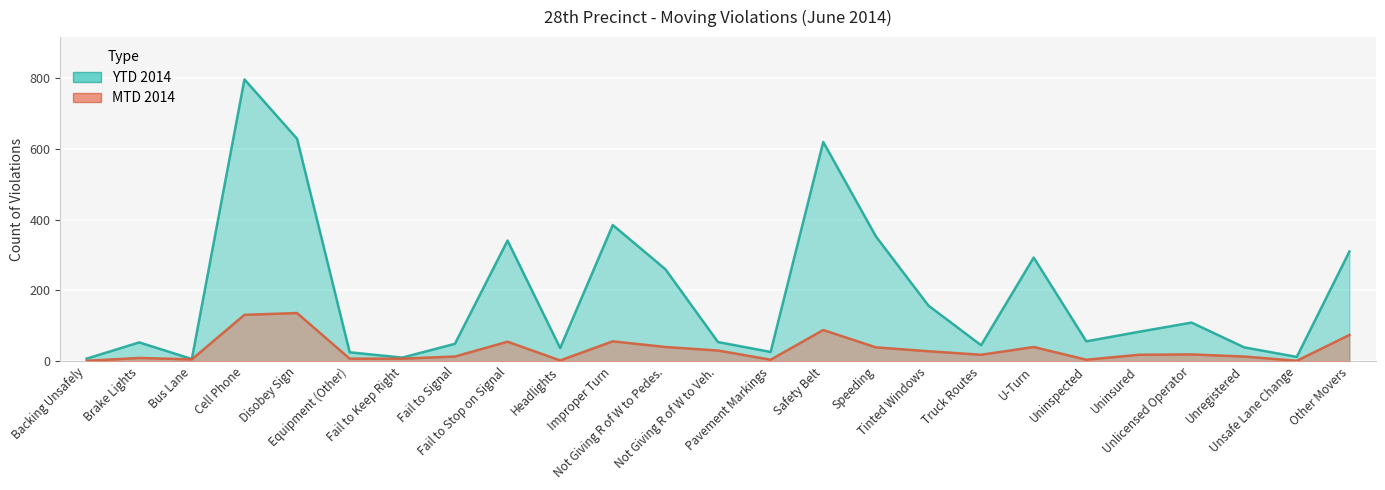

What is the lowest value of the YTD 2014 series?

6